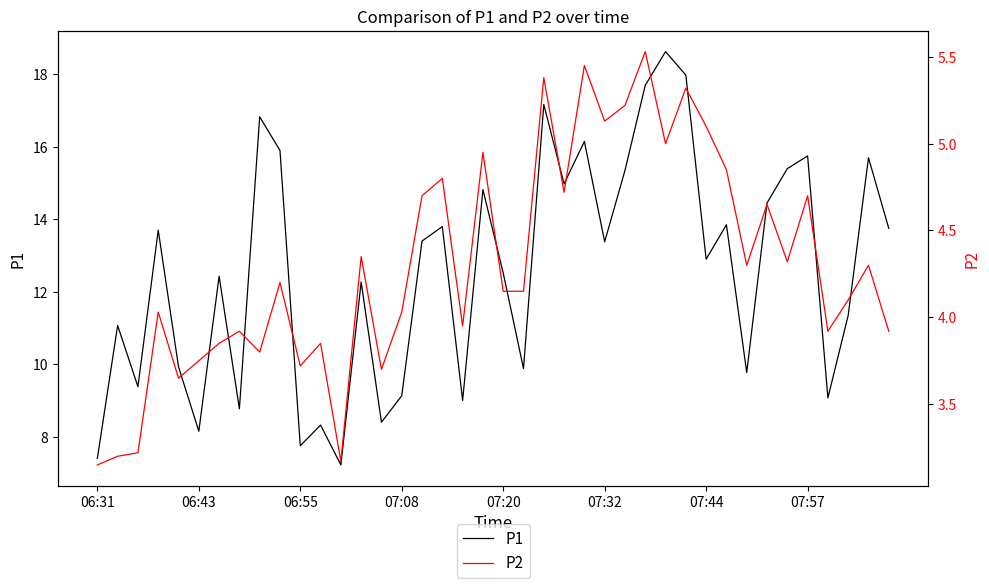

Where is P1 nearest to the value 12?

13